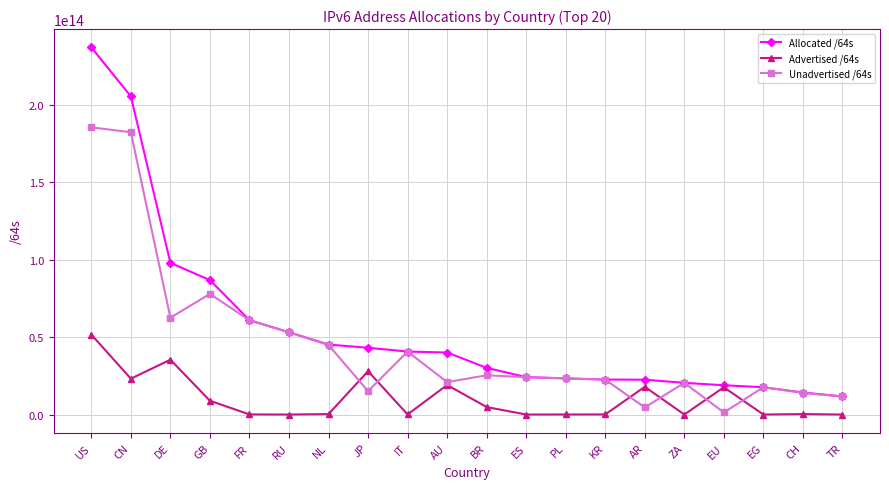

At which category is the sum across all series the highest?

US